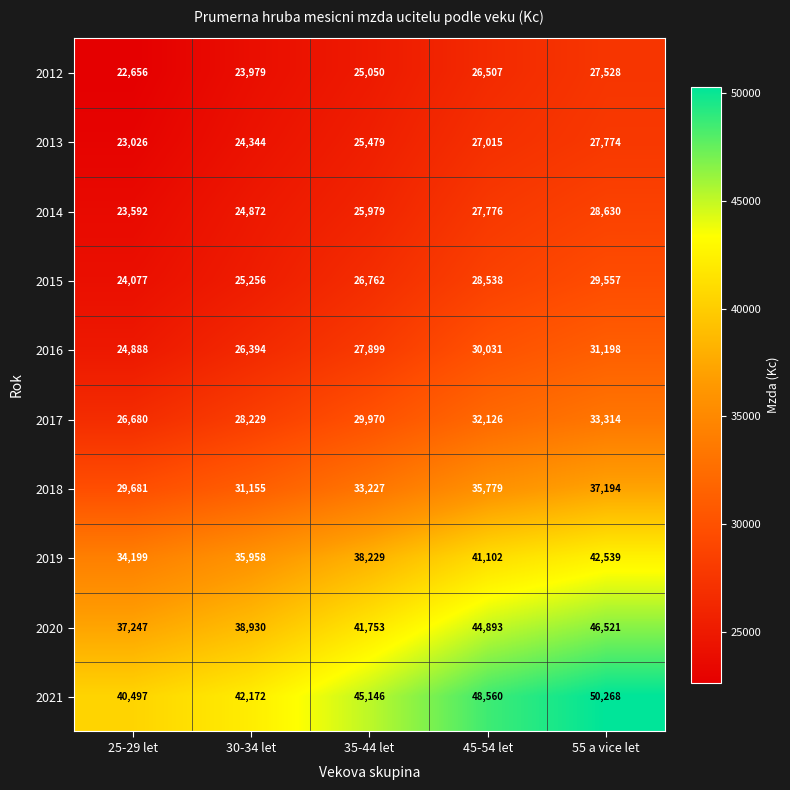

List the labels in order of 2016 value, largest first.

55 a vice let, 45-54 let, 35-44 let, 30-34 let, 25-29 let